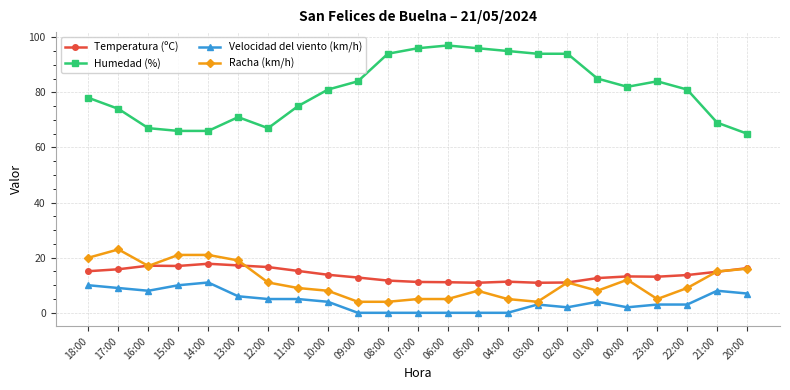

What is the difference between the Velocidad del viento (km/h) values at 03:00 and 15:00?

7.0